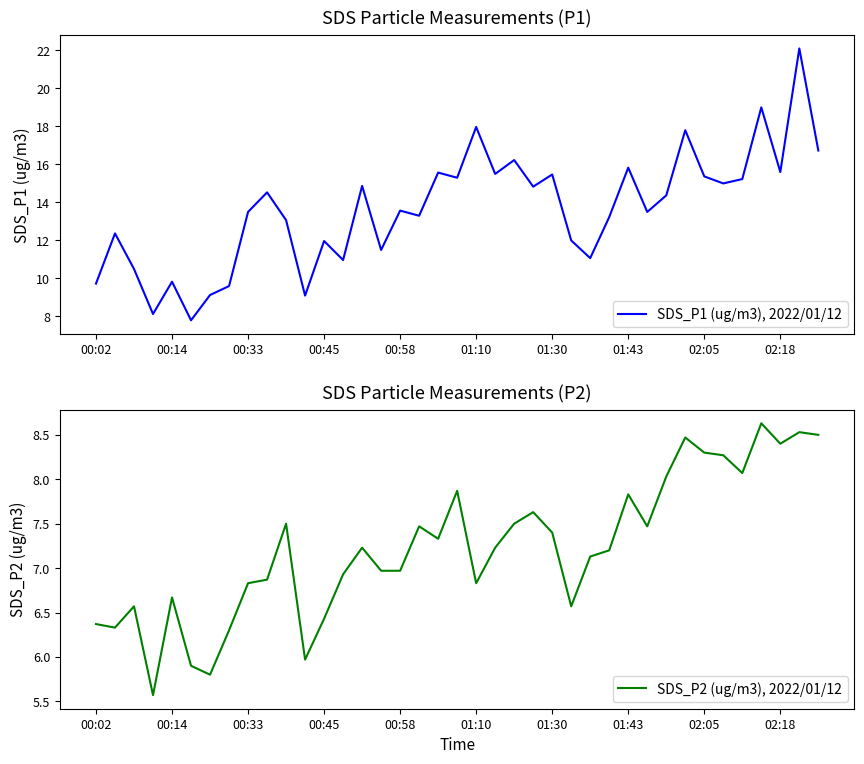

True or false: SDS_P2 (ug/m3), 2022/01/12 has a value of 9.4 at 00:14.

False